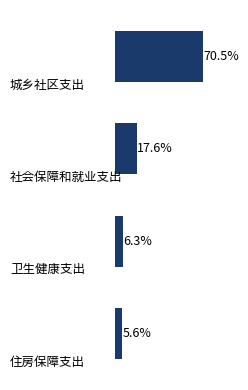

Does the chart contain any negative values?

No